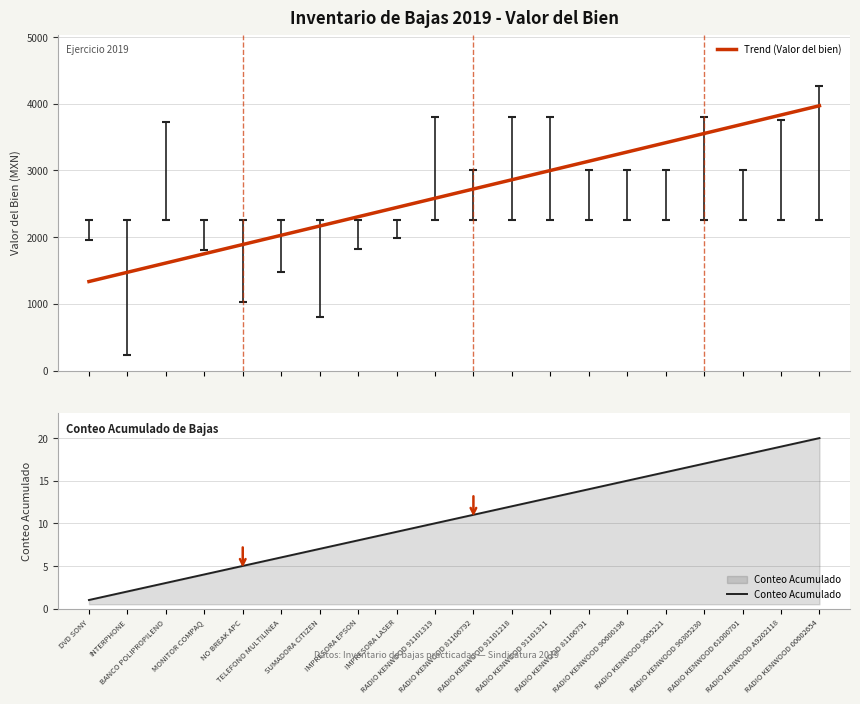

Where does the Trend (Valor del bien) series first go above 2721?

RADIO KENWOOD 81106792